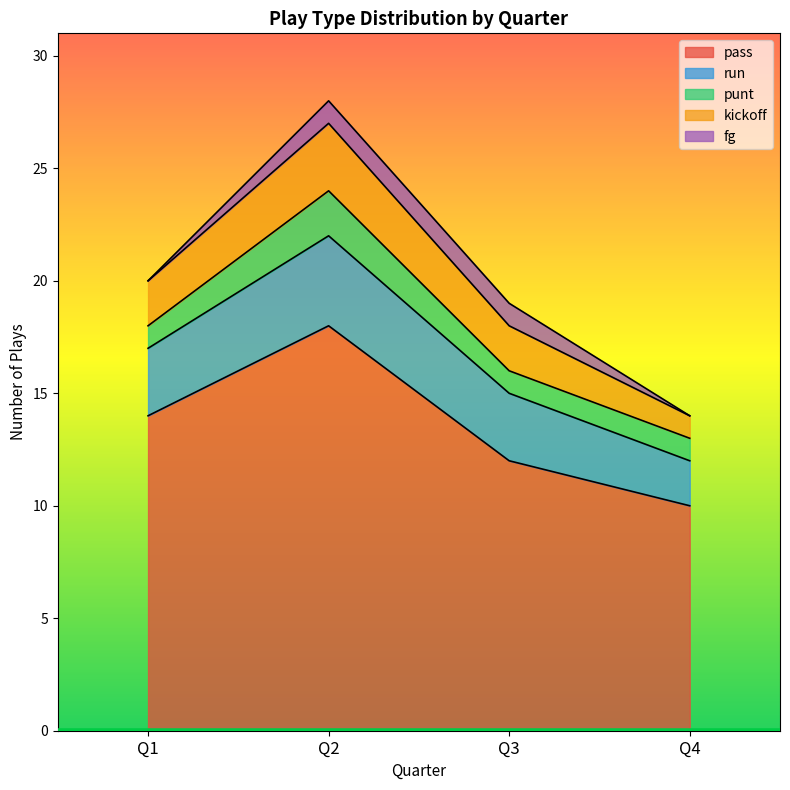

What is the value of the run point at the 2nd from the left?

4